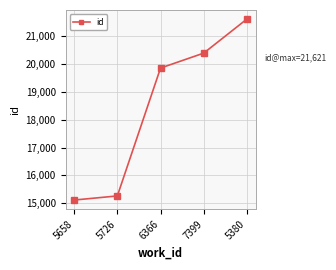

What is the minimum value shown in the chart?

15114